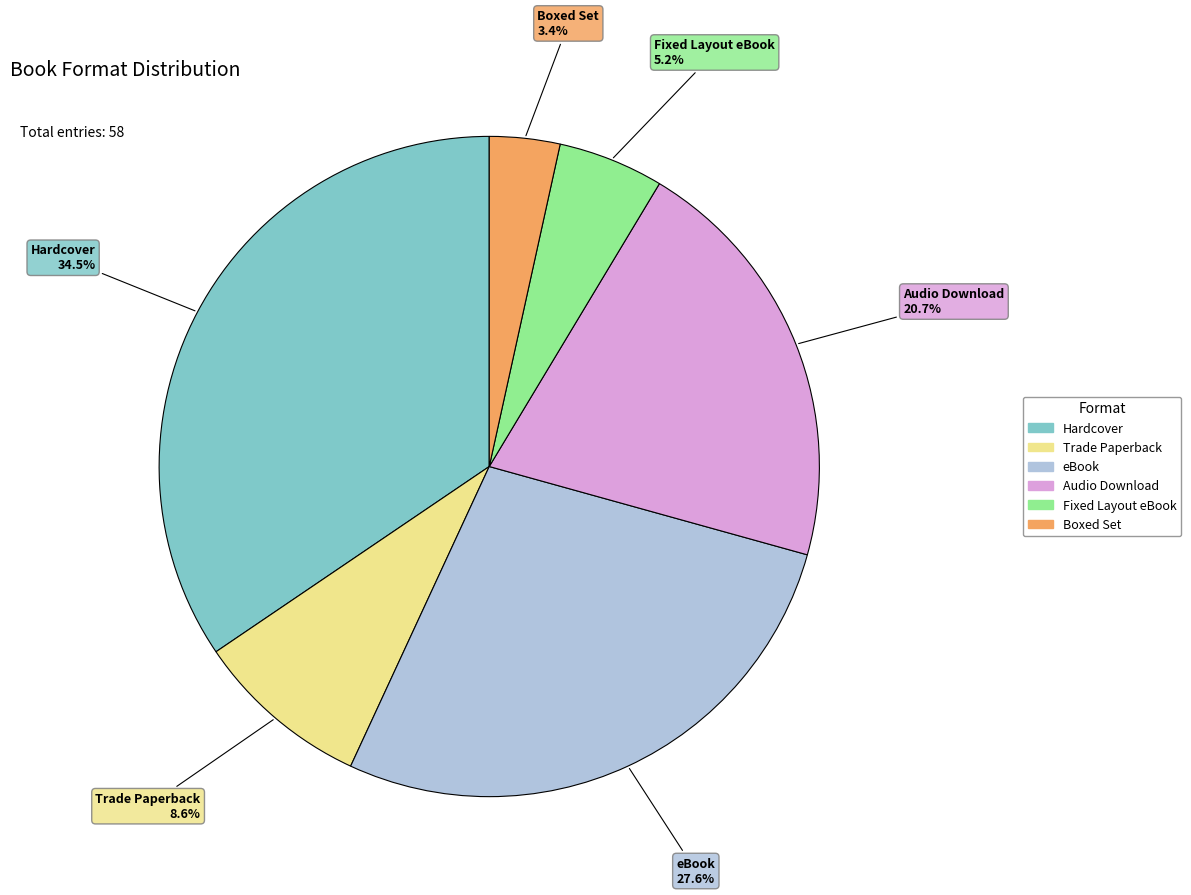

Rank the categories by value from lowest to highest.

Boxed Set, Fixed Layout eBook, Trade Paperback, Audio Download, eBook, Hardcover